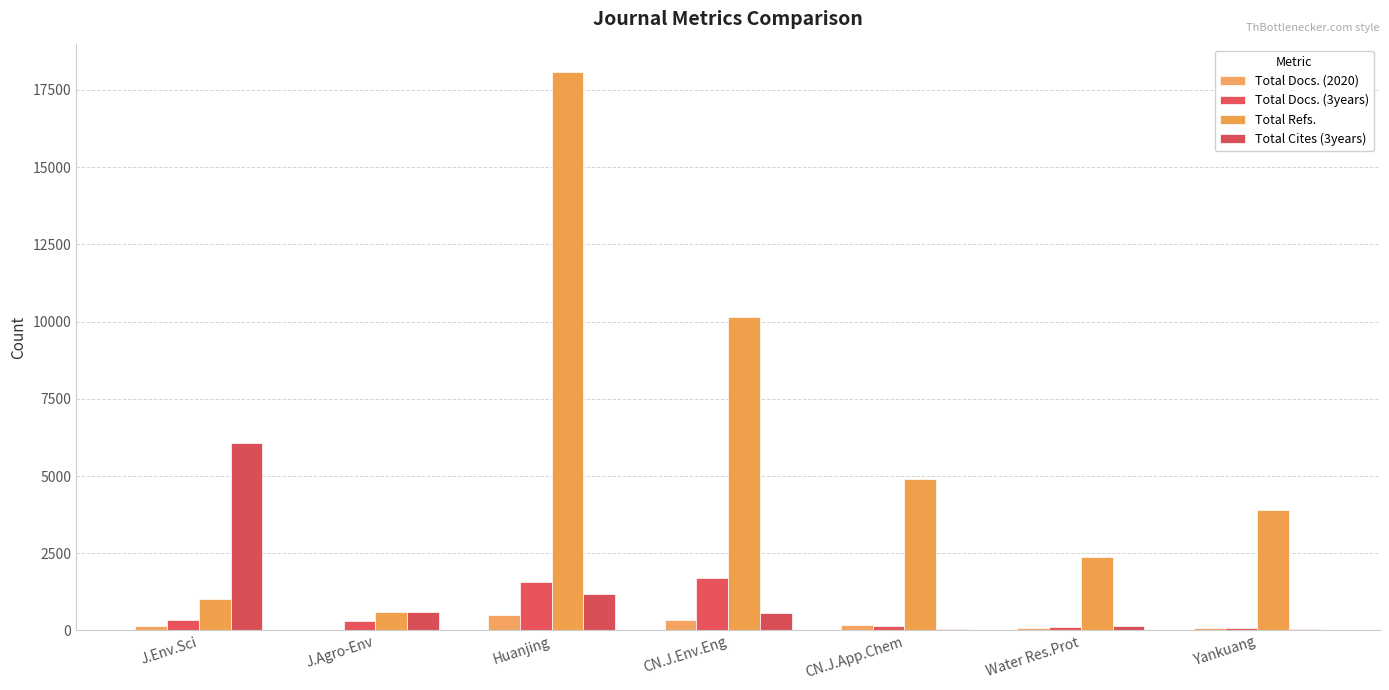

How many series are shown in this chart?

4